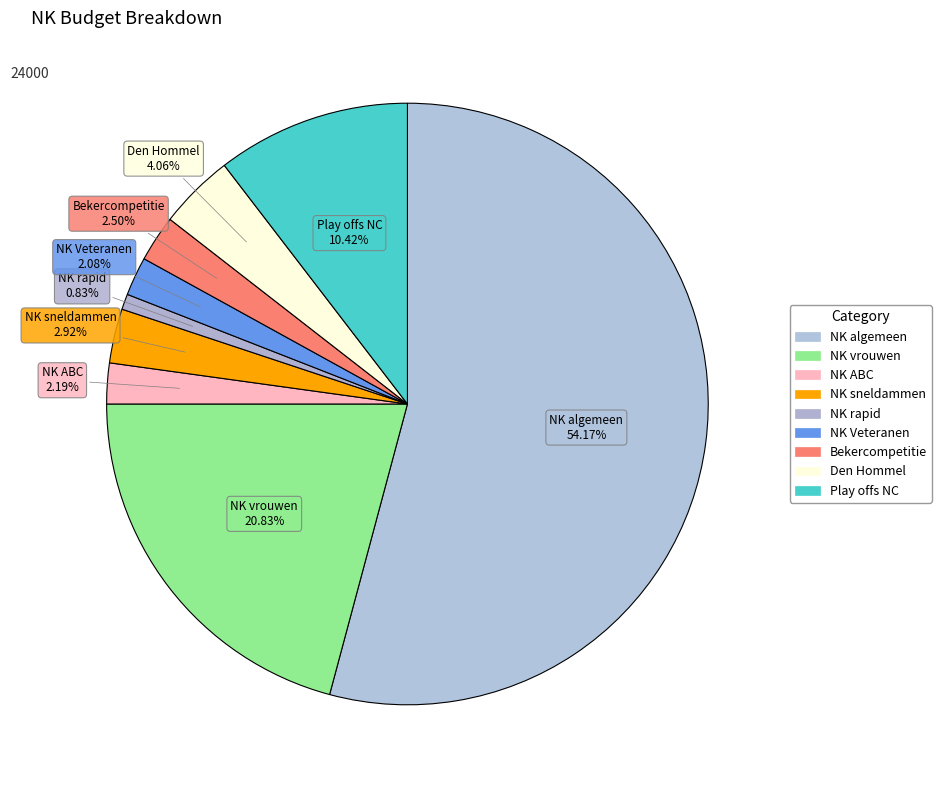

Does any single category account for the majority?

Yes